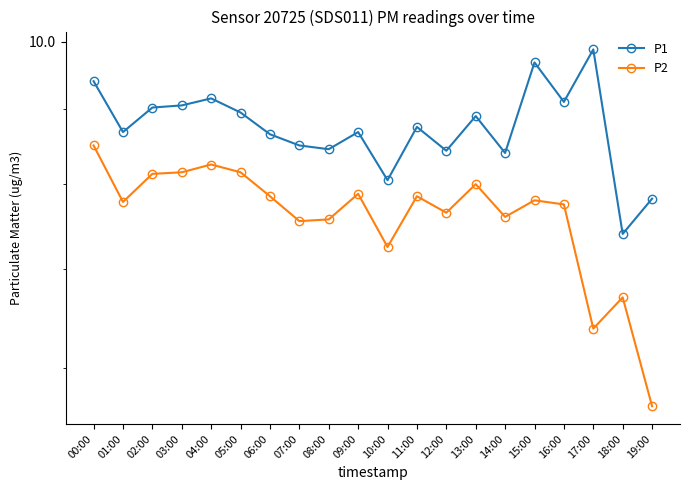

What is the difference between the second highest and minimum values in the P2 series?

2.6